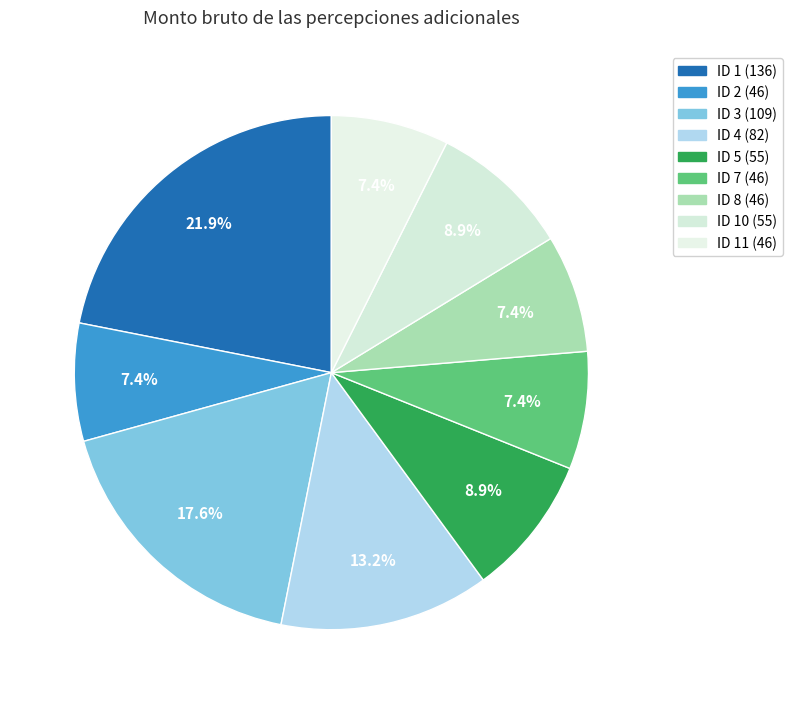

How many segments does this pie chart have?

9